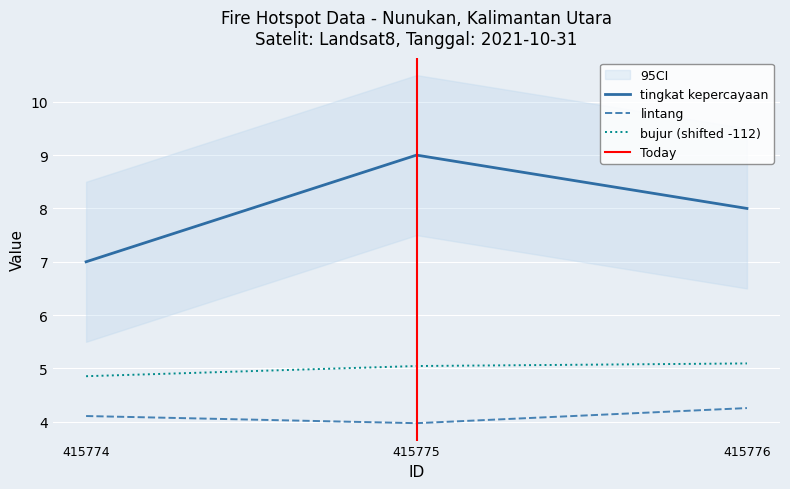

Which series has the largest range (max minus min)?

tingkat kepercayaan